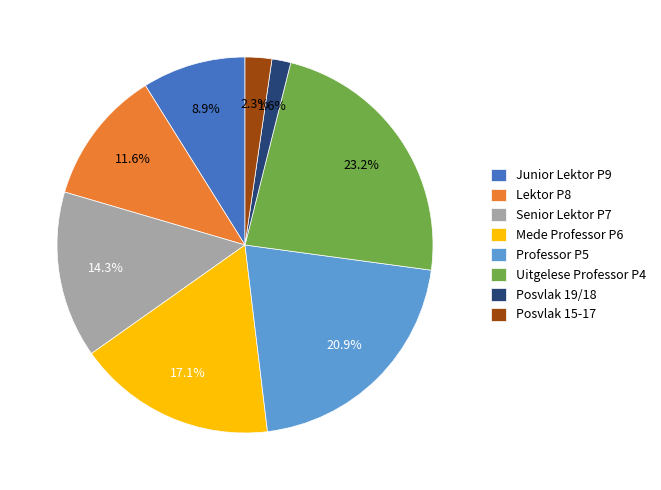

To the nearest percent, what is the difference between the largest and smallest slice percentages?

22%